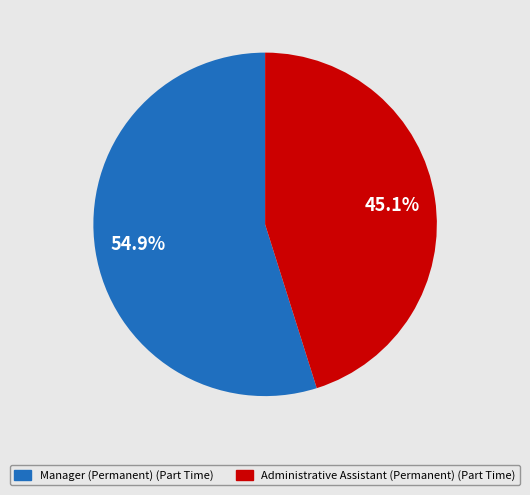

To the nearest percent, what percentage of the pie is Administrative Assistant (Permanent) (Part Time)?

45%